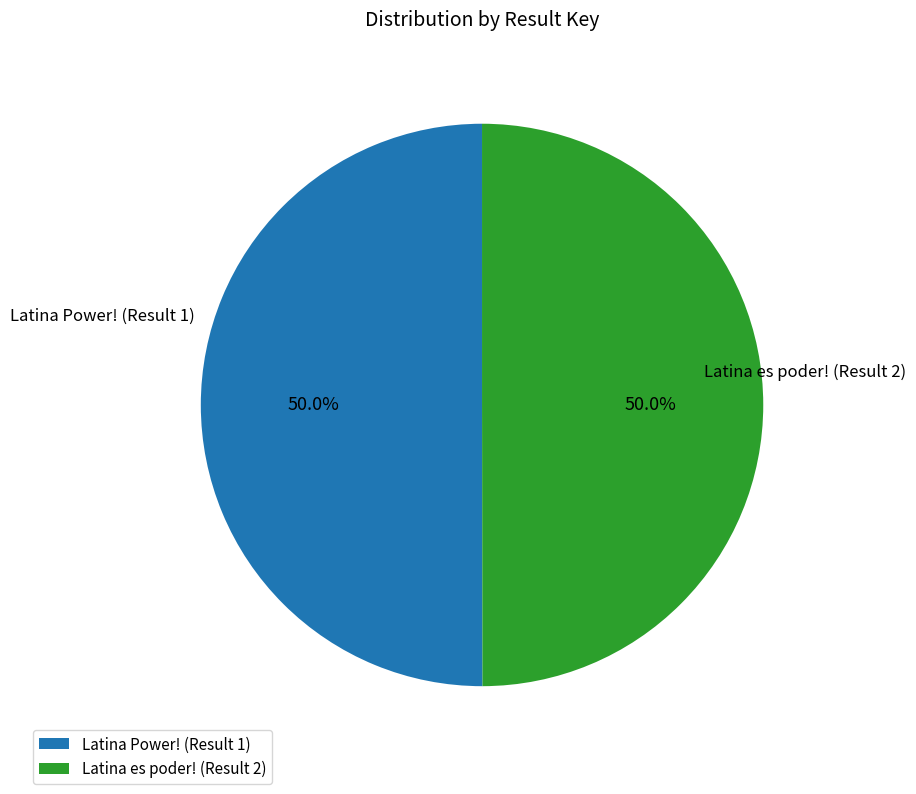

To the nearest percent, what portion does Latina es poder! (Result 2) represent?

50%